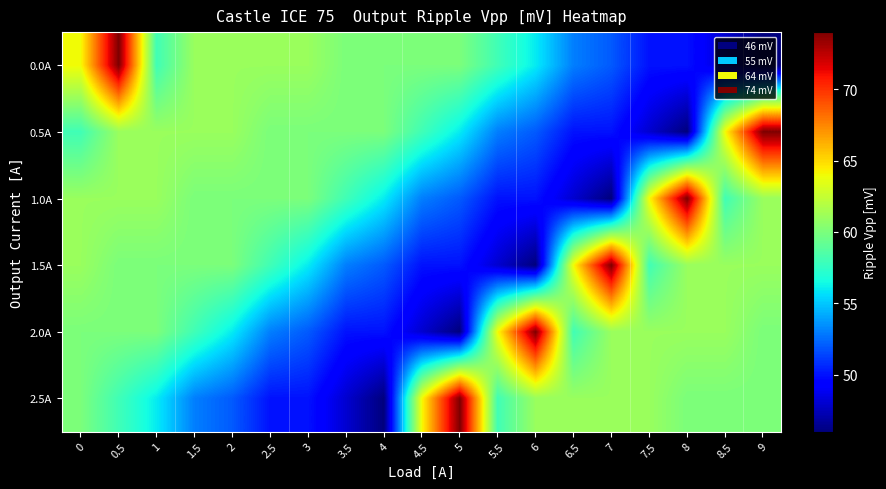

What is the difference between the highest and lowest values at 4?

14